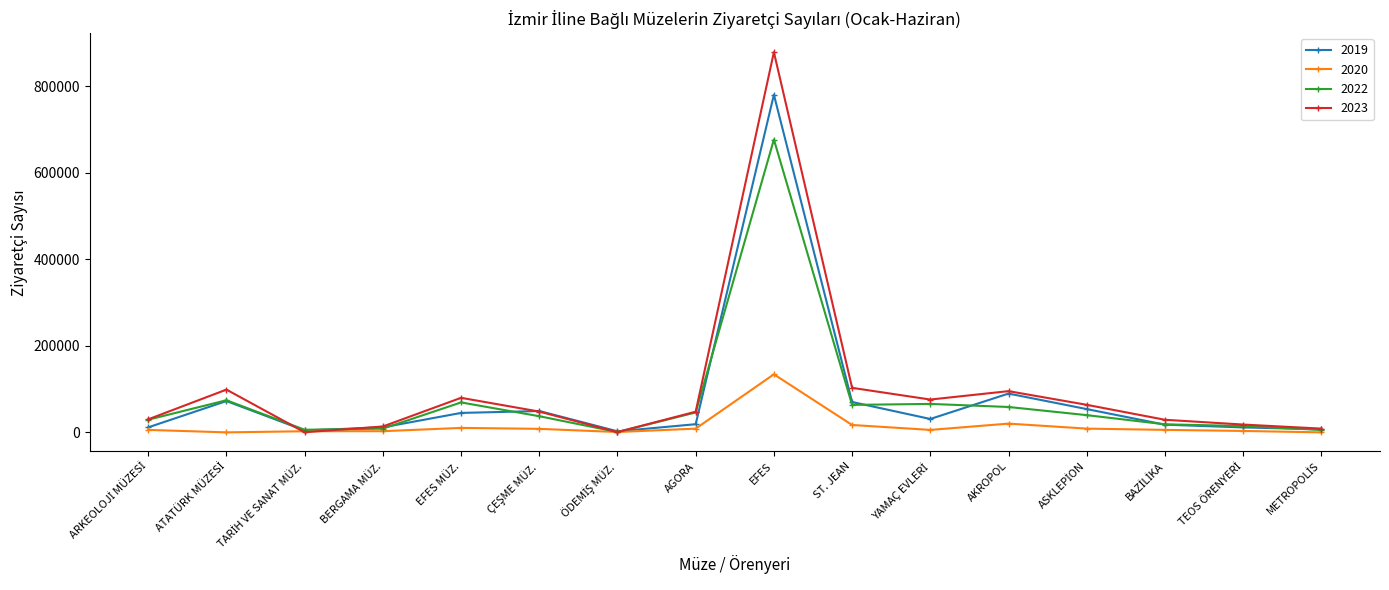

At which category is the sum across all series the highest?

EFES